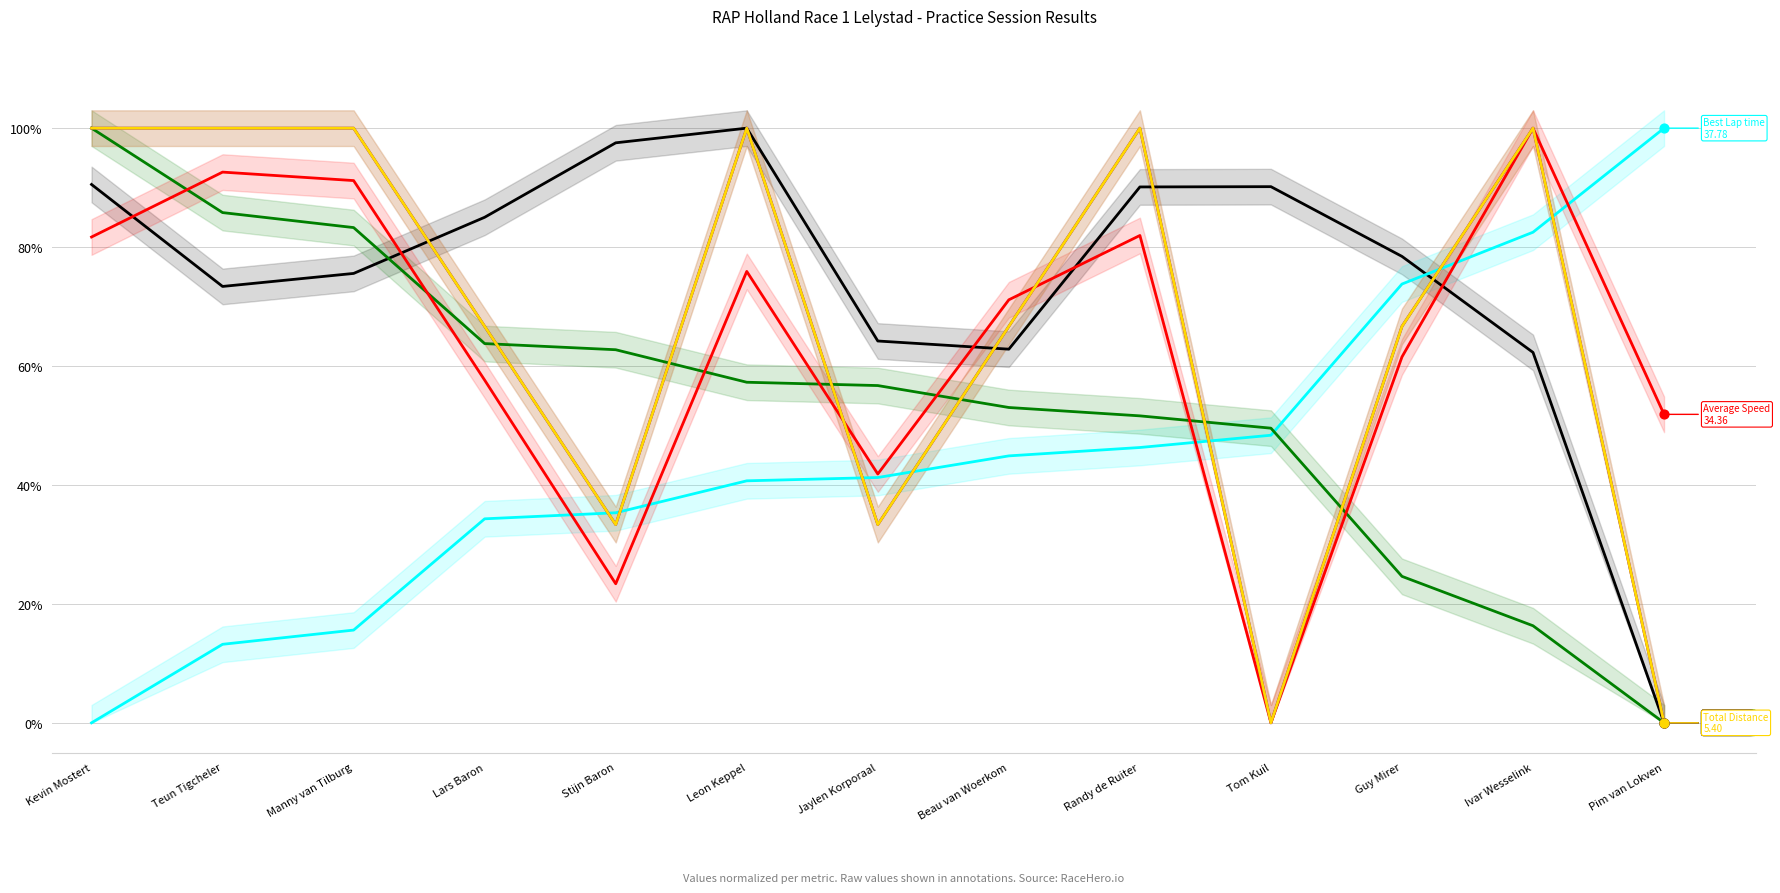

At which category is the sum across all series the highest?

Leon Keppel